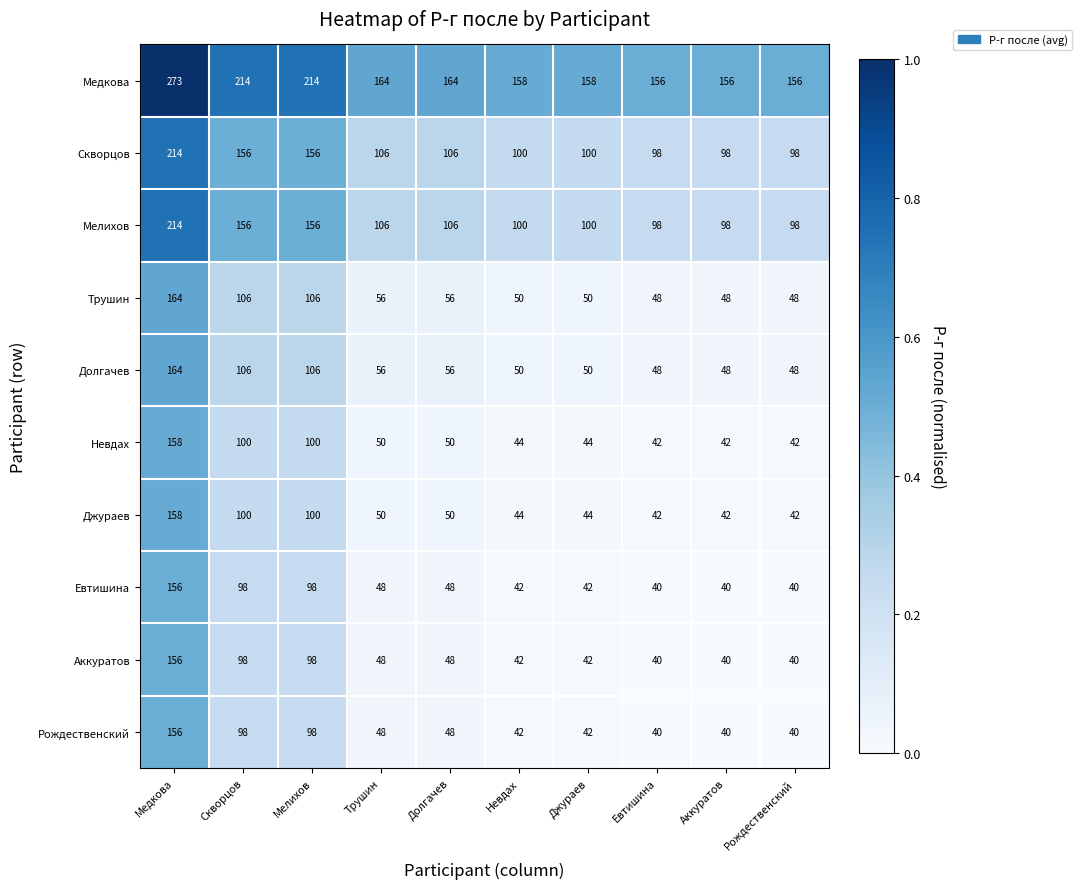

Is the value of Рождественский at Скворцов greater than the value of Трушин at Долгачев?

Yes